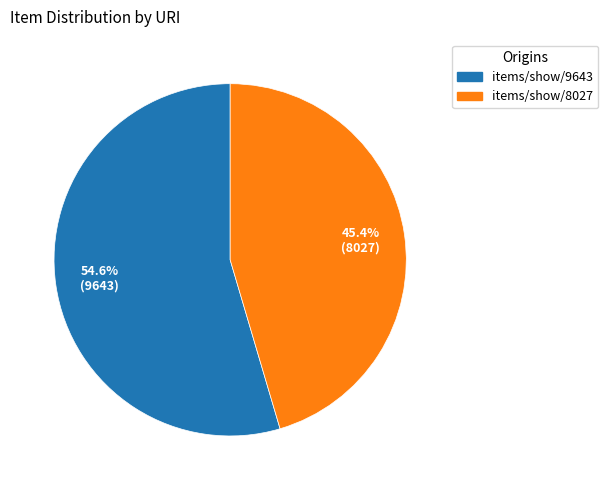

What percentage is NOT represented by items/show/8027?

54.6%